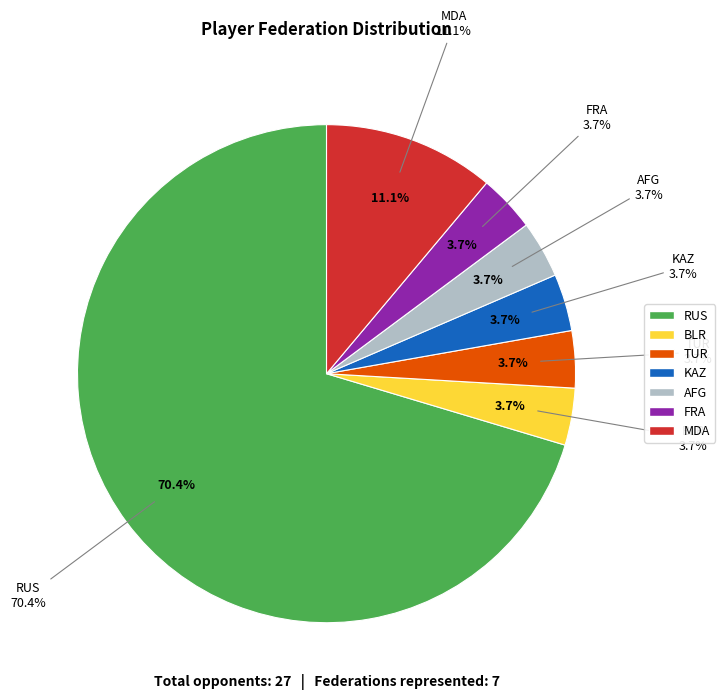

What is the smallest slice in the pie chart?

BLR